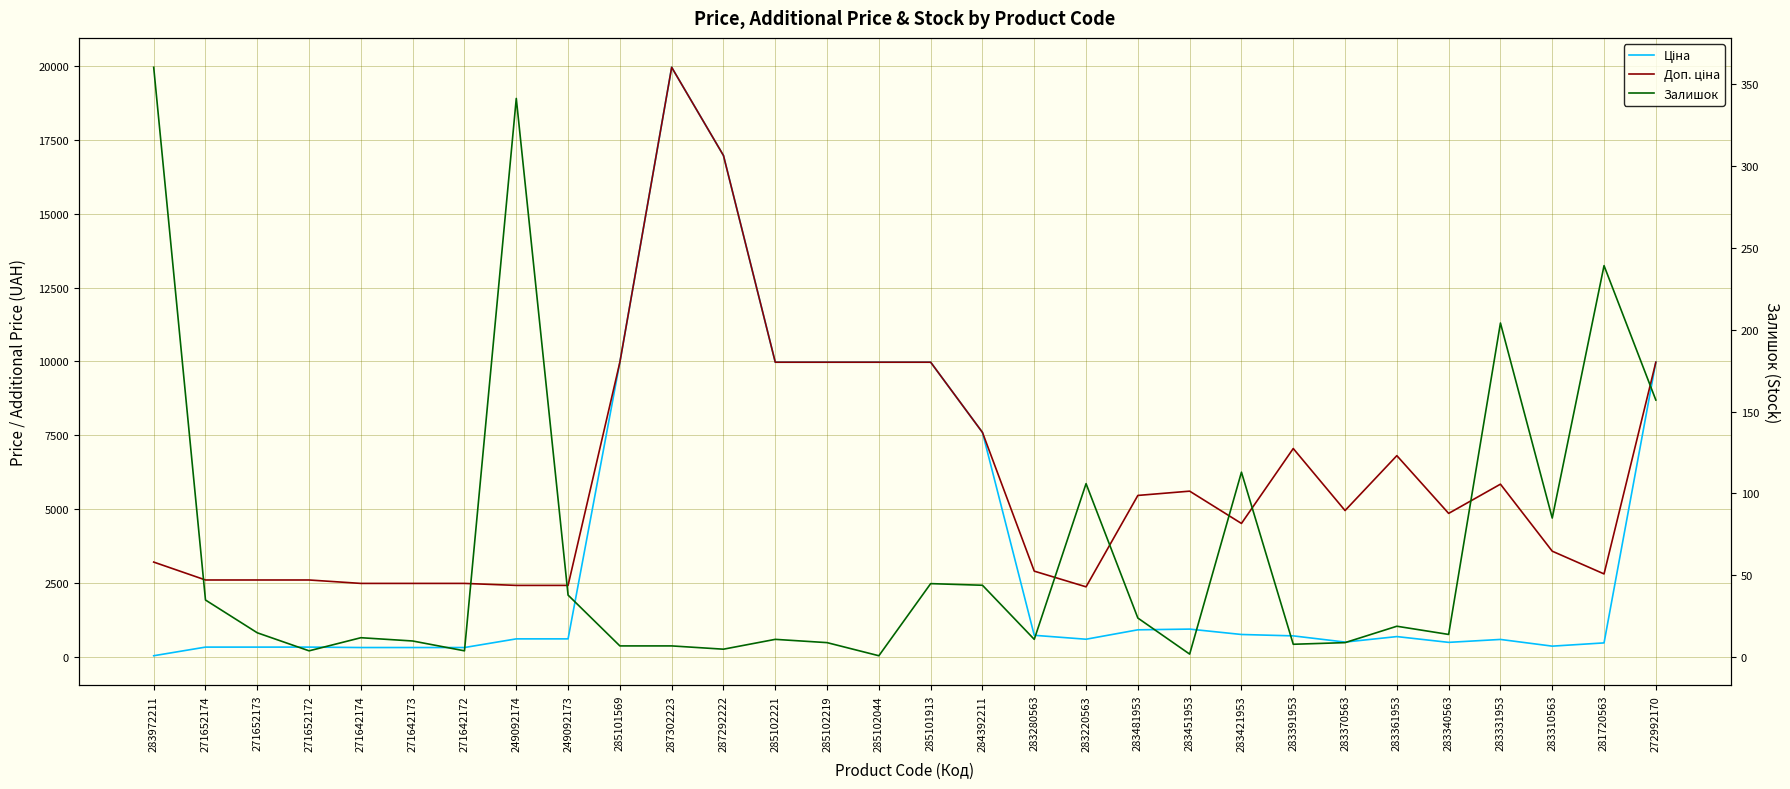

After their last crossing, which series has the higher values: Залишок or Ціна?

Ціна